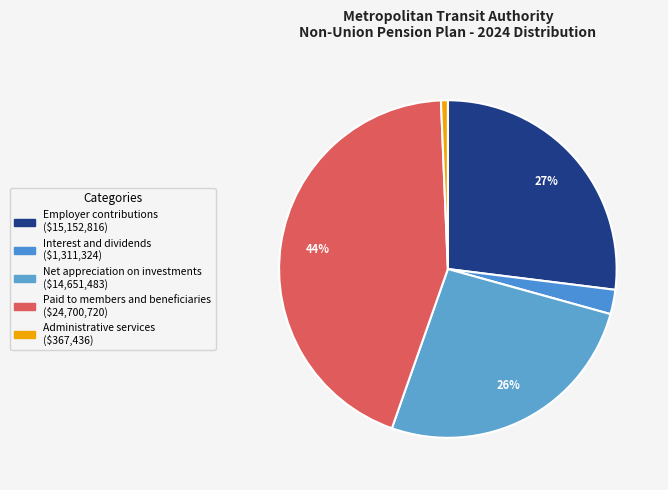

What is the largest slice in the pie chart?

Paid to members and beneficiaries